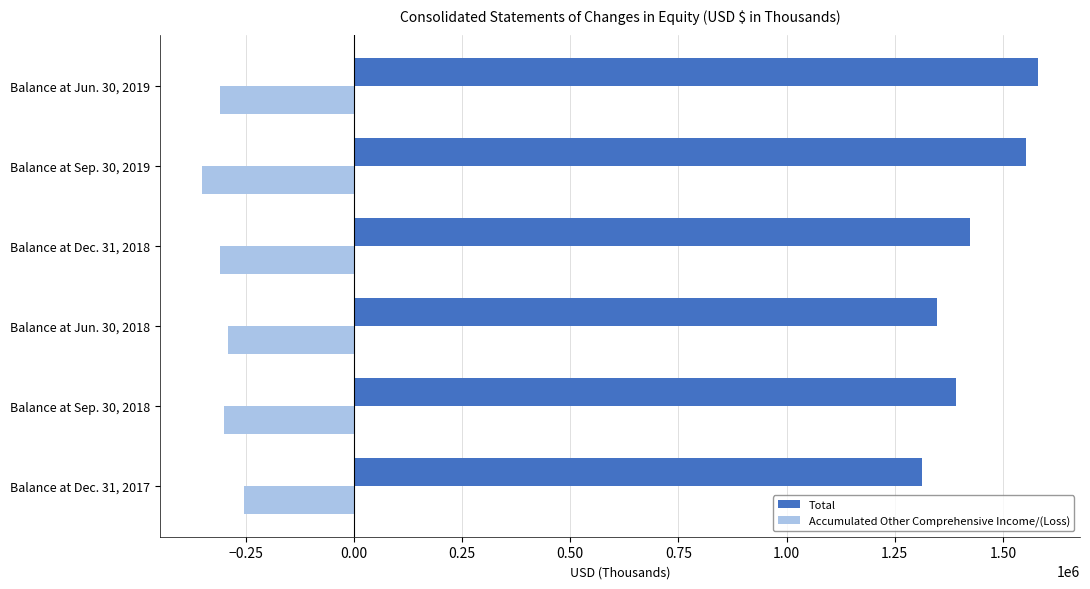

What is the average value of the Accumulated Other Comprehensive Income/(Loss) series?

-303104